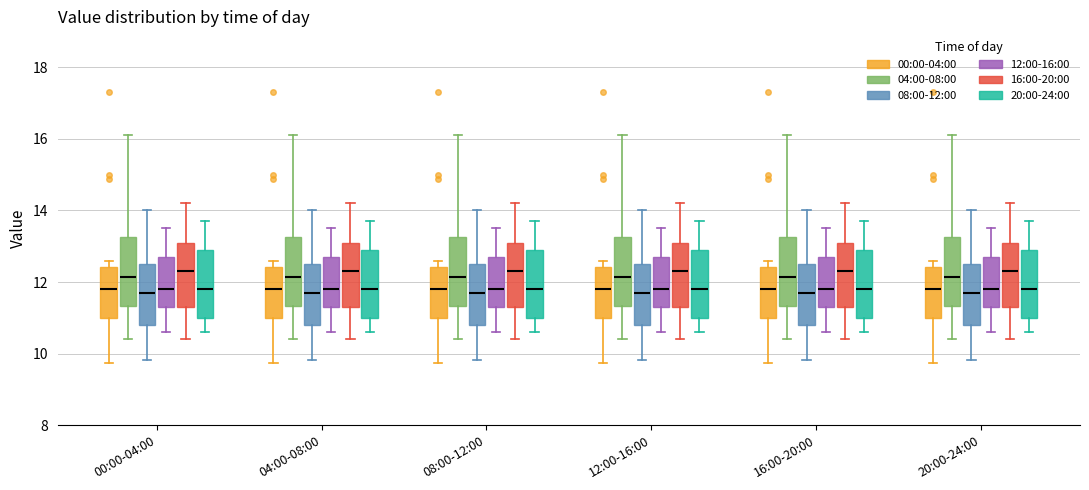

Reading left to right, transcribe this box plot: for each box, give where its median line is, the range the box spans, and where its two whiskers end, as read against the y-axis. The values are not printed on the chart, so give them approximately, as read against the axis.

00:00-04:00 (00:00-04:00): median 11.8, box 11.0 to 12.4, whiskers 9.8 to 12.6
00:00-04:00 (04:00-08:00): median 12.2, box 11.4 to 13.2, whiskers 10.4 to 16.2
00:00-04:00 (08:00-12:00): median 11.8, box 10.8 to 12.6, whiskers 9.8 to 14.0
00:00-04:00 (12:00-16:00): median 11.8, box 11.4 to 12.8, whiskers 10.6 to 13.6
00:00-04:00 (16:00-20:00): median 12.4, box 11.4 to 13.2, whiskers 10.4 to 14.2
00:00-04:00 (20:00-24:00): median 11.8, box 11.0 to 13.0, whiskers 10.6 to 13.8
04:00-08:00 (00:00-04:00): median 11.8, box 11.0 to 12.4, whiskers 9.8 to 12.6
04:00-08:00 (04:00-08:00): median 12.2, box 11.4 to 13.2, whiskers 10.4 to 16.2
04:00-08:00 (08:00-12:00): median 11.8, box 10.8 to 12.6, whiskers 9.8 to 14.0
04:00-08:00 (12:00-16:00): median 11.8, box 11.4 to 12.8, whiskers 10.6 to 13.6
04:00-08:00 (16:00-20:00): median 12.4, box 11.4 to 13.2, whiskers 10.4 to 14.2
04:00-08:00 (20:00-24:00): median 11.8, box 11.0 to 13.0, whiskers 10.6 to 13.8
08:00-12:00 (00:00-04:00): median 11.8, box 11.0 to 12.4, whiskers 9.8 to 12.6
08:00-12:00 (04:00-08:00): median 12.2, box 11.4 to 13.2, whiskers 10.4 to 16.2
08:00-12:00 (08:00-12:00): median 11.8, box 10.8 to 12.6, whiskers 9.8 to 14.0
08:00-12:00 (12:00-16:00): median 11.8, box 11.4 to 12.8, whiskers 10.6 to 13.6
08:00-12:00 (16:00-20:00): median 12.4, box 11.4 to 13.2, whiskers 10.4 to 14.2
08:00-12:00 (20:00-24:00): median 11.8, box 11.0 to 13.0, whiskers 10.6 to 13.8
12:00-16:00 (00:00-04:00): median 11.8, box 11.0 to 12.4, whiskers 9.8 to 12.6
12:00-16:00 (04:00-08:00): median 12.2, box 11.4 to 13.2, whiskers 10.4 to 16.2
12:00-16:00 (08:00-12:00): median 11.8, box 10.8 to 12.6, whiskers 9.8 to 14.0
12:00-16:00 (12:00-16:00): median 11.8, box 11.4 to 12.8, whiskers 10.6 to 13.6
12:00-16:00 (16:00-20:00): median 12.4, box 11.4 to 13.2, whiskers 10.4 to 14.2
12:00-16:00 (20:00-24:00): median 11.8, box 11.0 to 13.0, whiskers 10.6 to 13.8
16:00-20:00 (00:00-04:00): median 11.8, box 11.0 to 12.4, whiskers 9.8 to 12.6
16:00-20:00 (04:00-08:00): median 12.2, box 11.4 to 13.2, whiskers 10.4 to 16.2
16:00-20:00 (08:00-12:00): median 11.8, box 10.8 to 12.6, whiskers 9.8 to 14.0
16:00-20:00 (12:00-16:00): median 11.8, box 11.4 to 12.8, whiskers 10.6 to 13.6
16:00-20:00 (16:00-20:00): median 12.4, box 11.4 to 13.2, whiskers 10.4 to 14.2
16:00-20:00 (20:00-24:00): median 11.8, box 11.0 to 13.0, whiskers 10.6 to 13.8
20:00-24:00 (00:00-04:00): median 11.8, box 11.0 to 12.4, whiskers 9.8 to 12.6
20:00-24:00 (04:00-08:00): median 12.2, box 11.4 to 13.2, whiskers 10.4 to 16.2
20:00-24:00 (08:00-12:00): median 11.8, box 10.8 to 12.6, whiskers 9.8 to 14.0
20:00-24:00 (12:00-16:00): median 11.8, box 11.4 to 12.8, whiskers 10.6 to 13.6
20:00-24:00 (16:00-20:00): median 12.4, box 11.4 to 13.2, whiskers 10.4 to 14.2
20:00-24:00 (20:00-24:00): median 11.8, box 11.0 to 13.0, whiskers 10.6 to 13.8